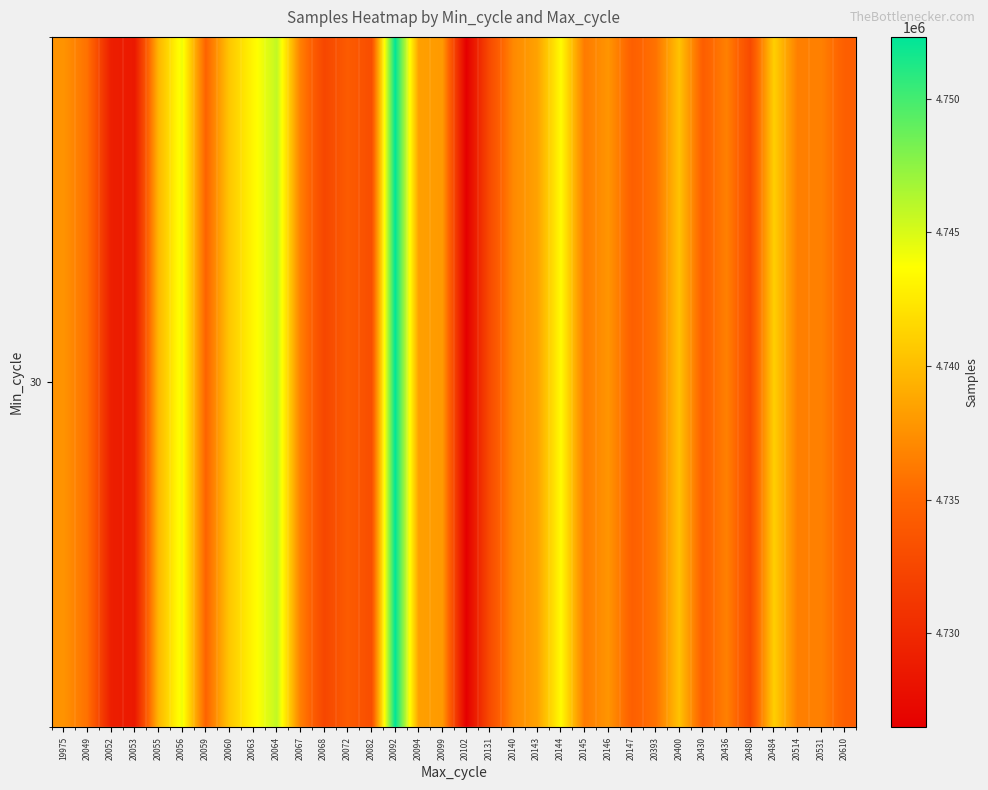

Where is the data nearest to the value 4739400?

20055